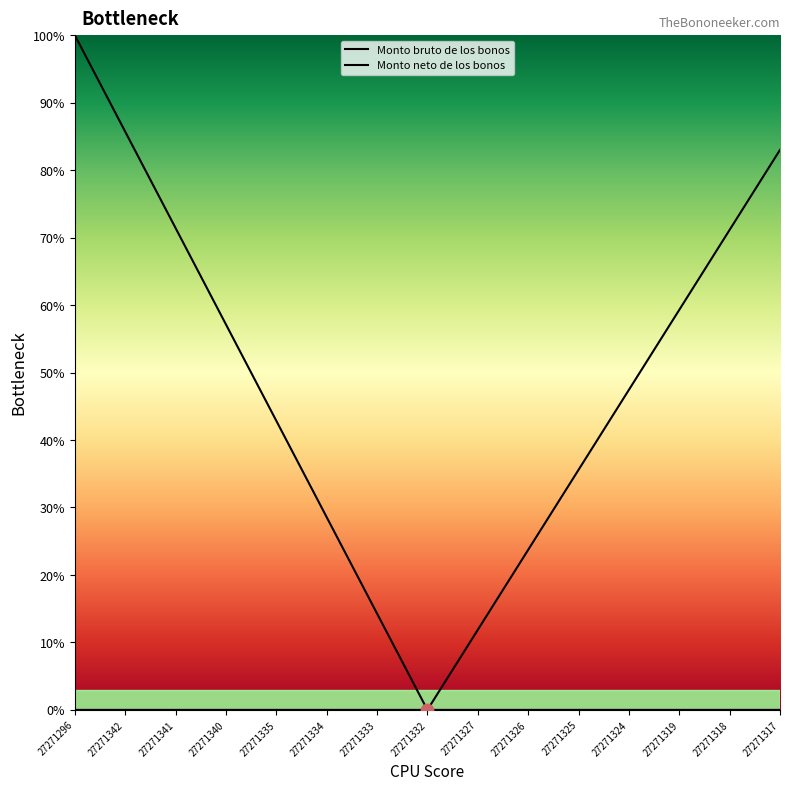

Which series reaches the maximum Y coordinate?

Monto bruto de los bonos